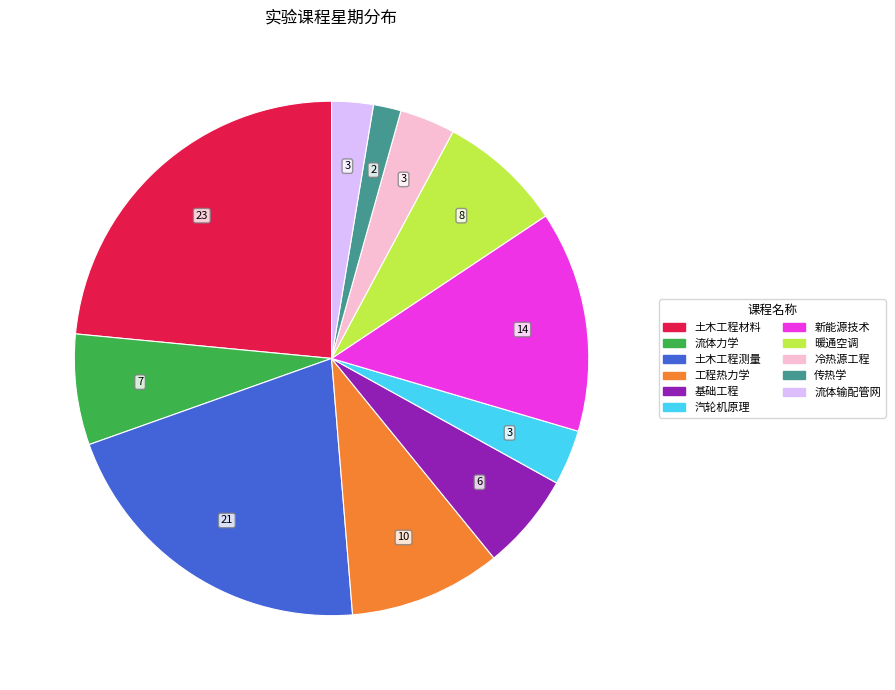

Do 基础工程 and 流体力学 together represent more than half of the pie?

No